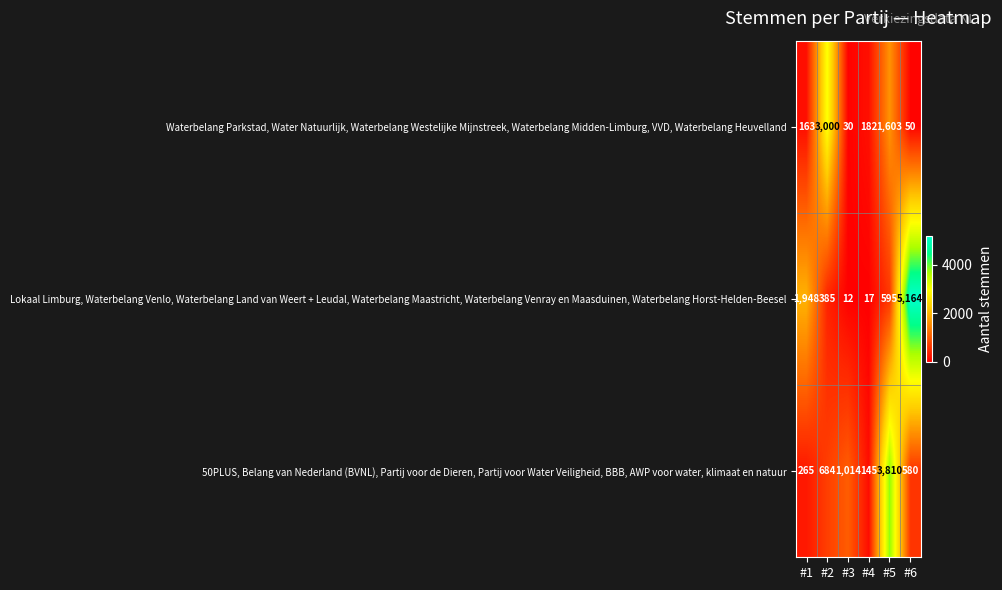

Read the Waterbelang Parkstad, Water Natuurlijk, Waterbelang Westelijke Mijnstreek, Waterbelang Midden-Limburg, VVD, Waterbelang Heuvelland value at #3.

30